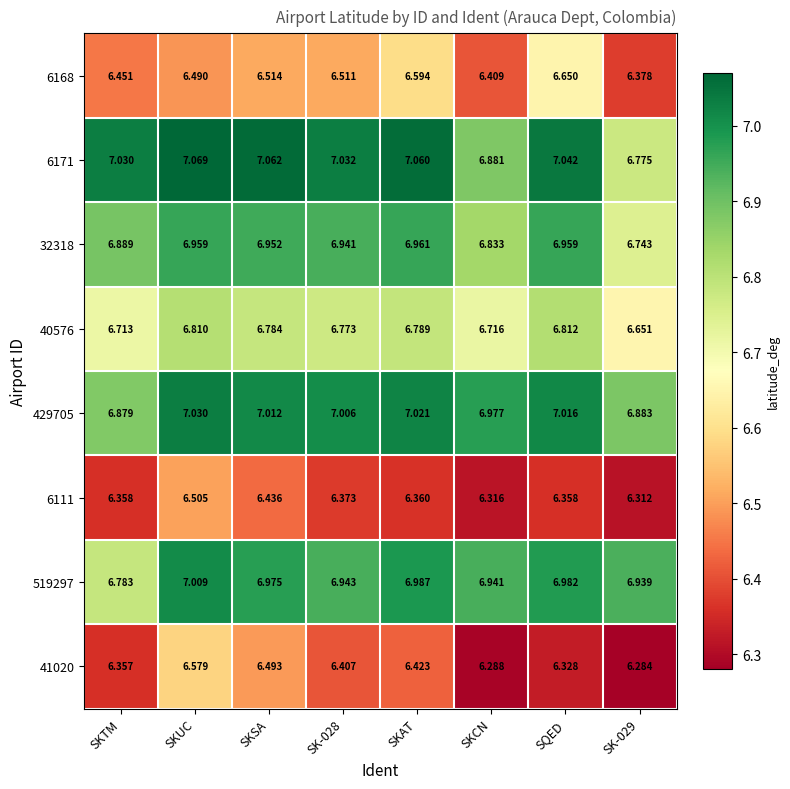

At which label does 519297 reach its minimum?

SKTM